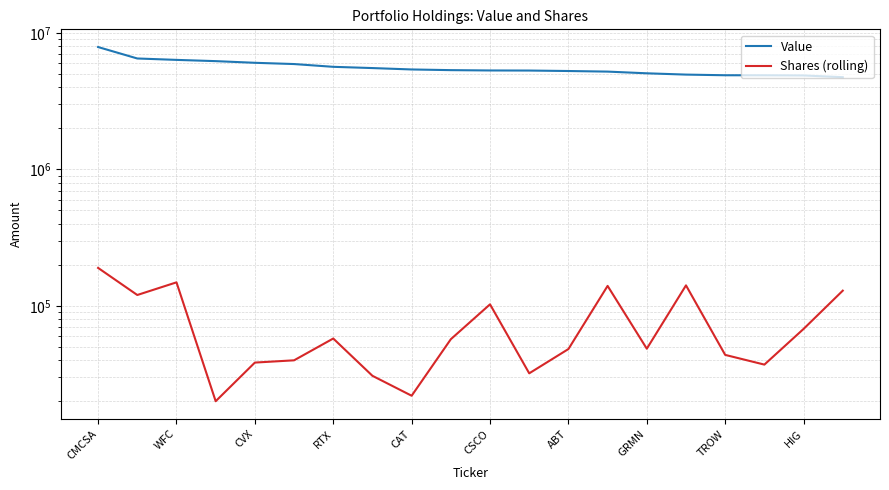

Which series has the largest range (max minus min)?

Value